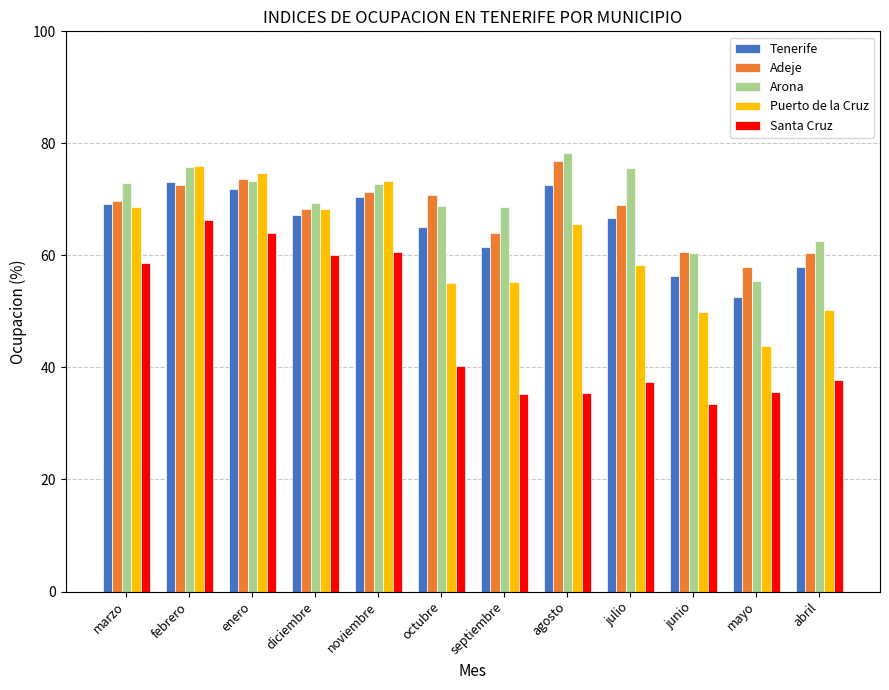

What is the difference between the maximum and second lowest values in the Tenerife series?

16.7